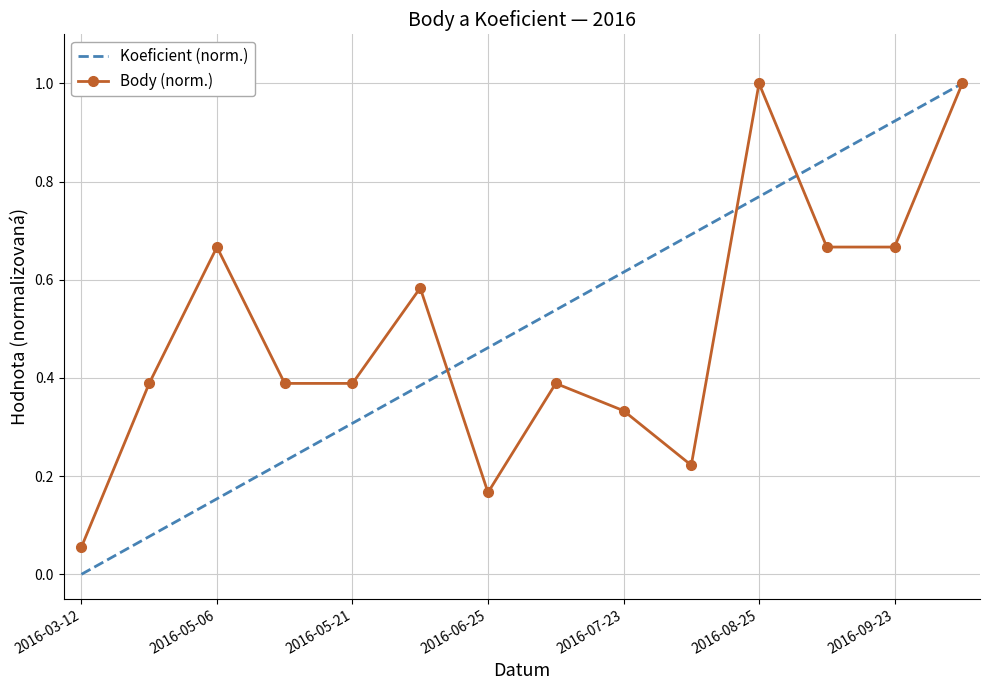

What is the difference between the values at 2016-09-23 and 2016-07-23?

0.3